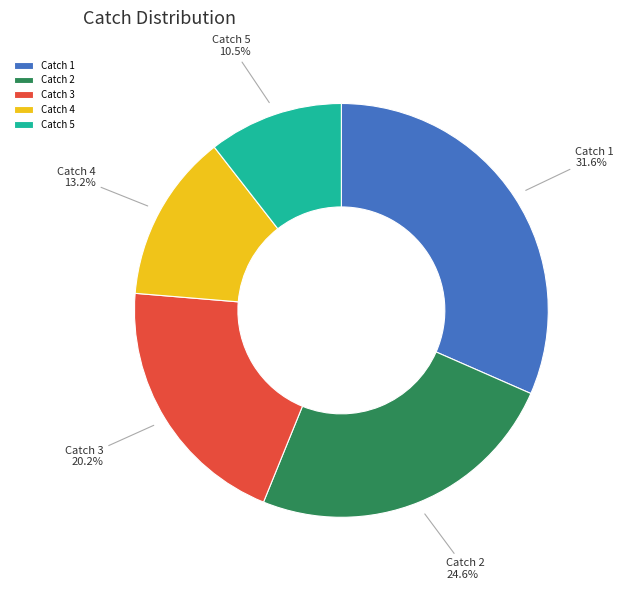

Between Catch 1 and Catch 2, which is larger?

Catch 1